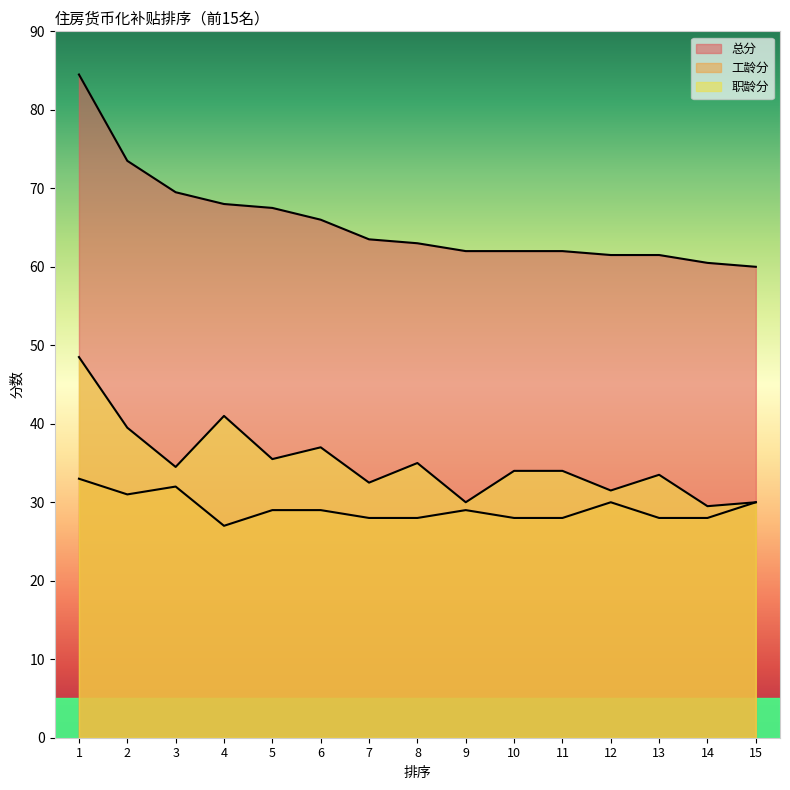

At which category is the sum across all series the highest?

1